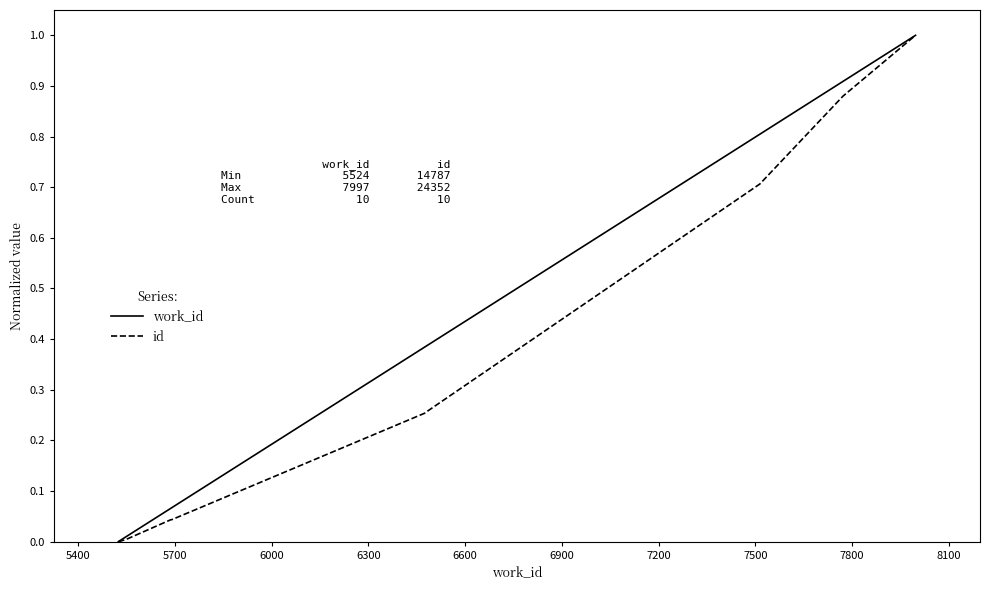

Which series has the largest total across all categories?

work_id